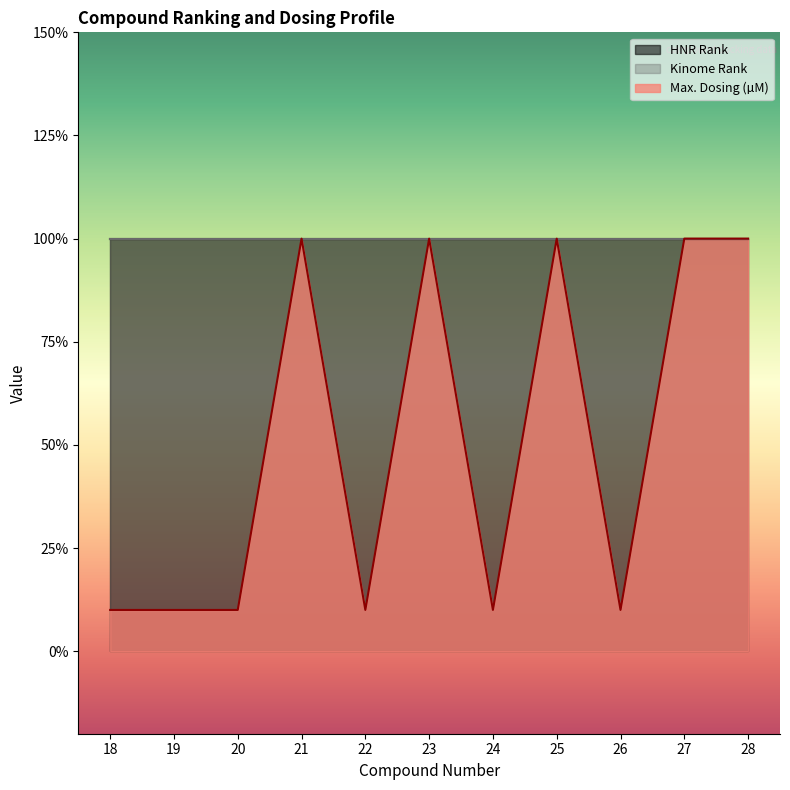

Count the number of data series in this chart.

3